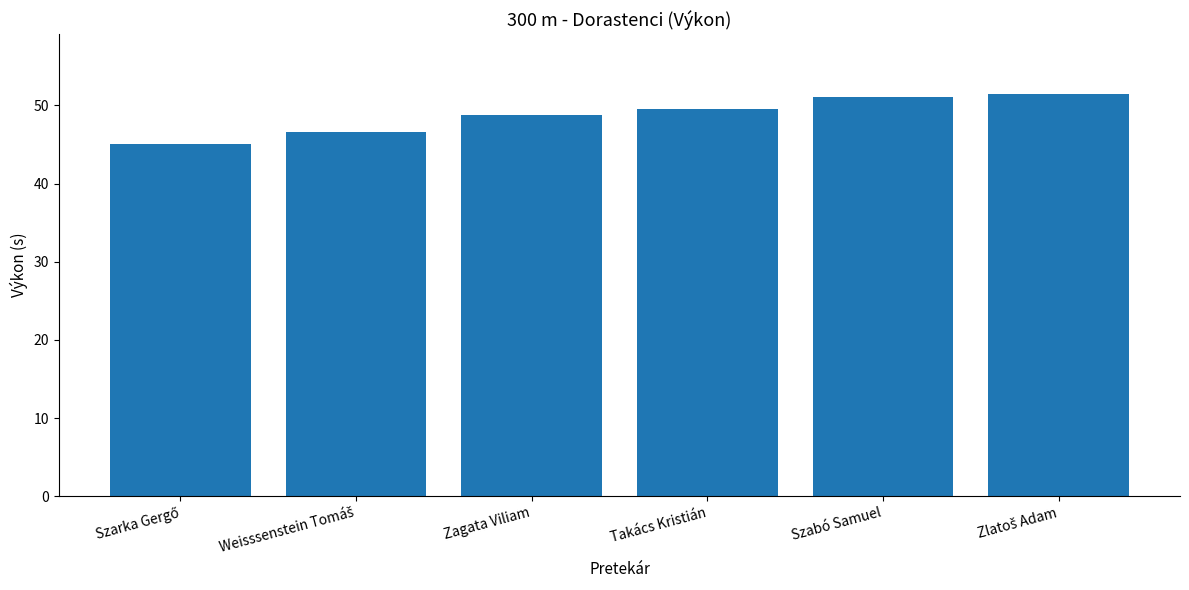

How many data points does each series have?

6